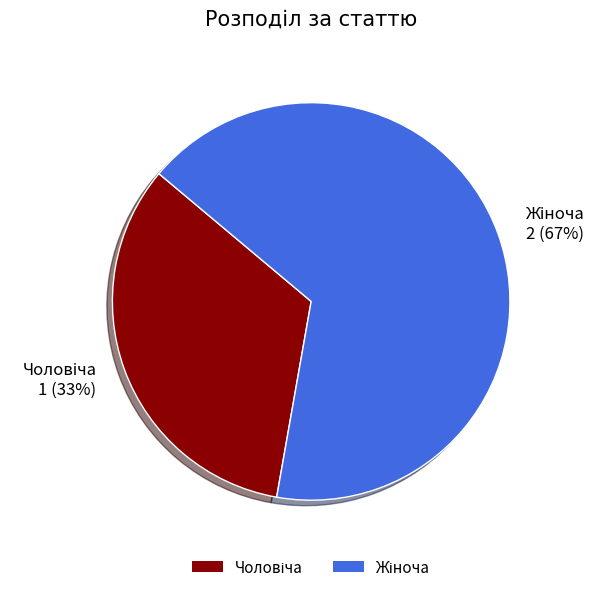

Does any single category account for the majority?

Yes